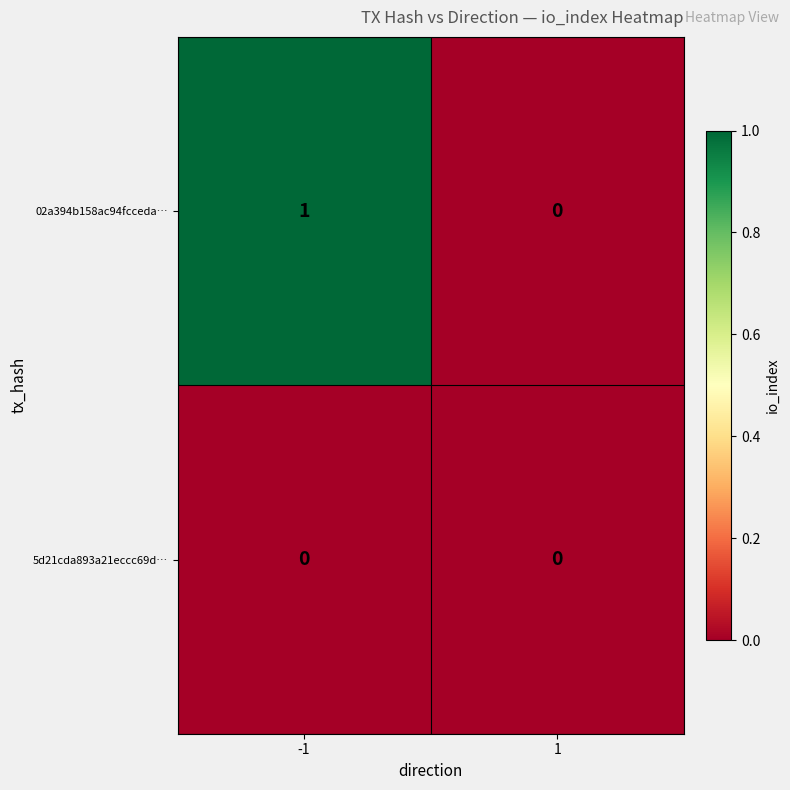

The 02a394b158ac94fcceda… series shows 0 at 1. True or false?

True